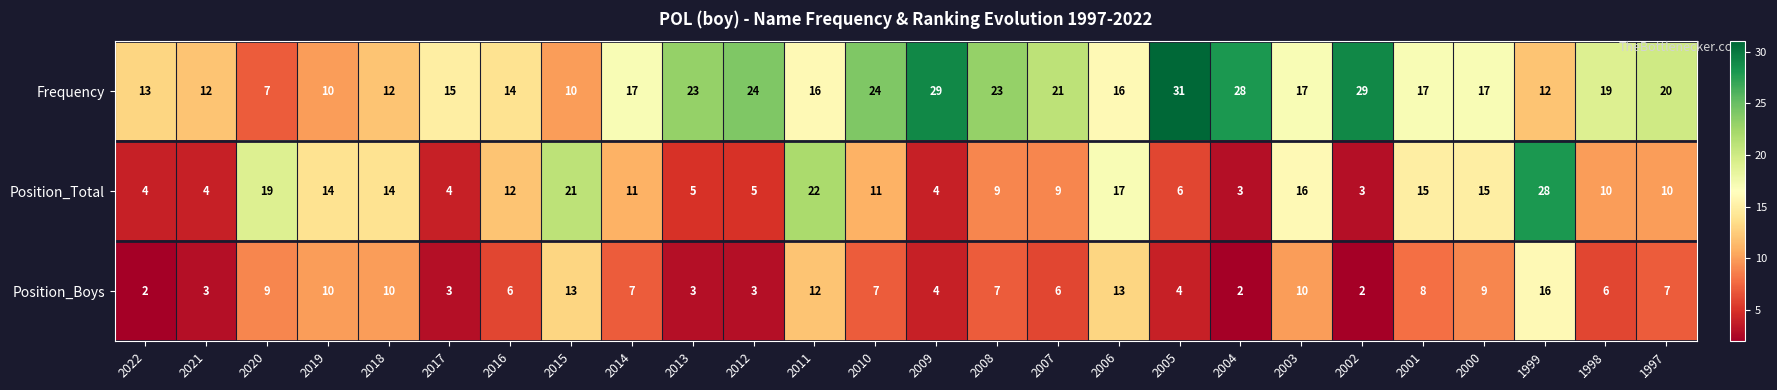

At which category is the sum across all series the highest?

1999